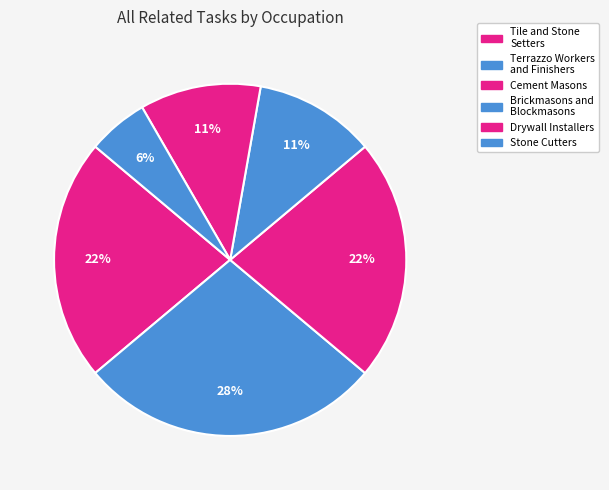

Count the number of slices in the pie.

6